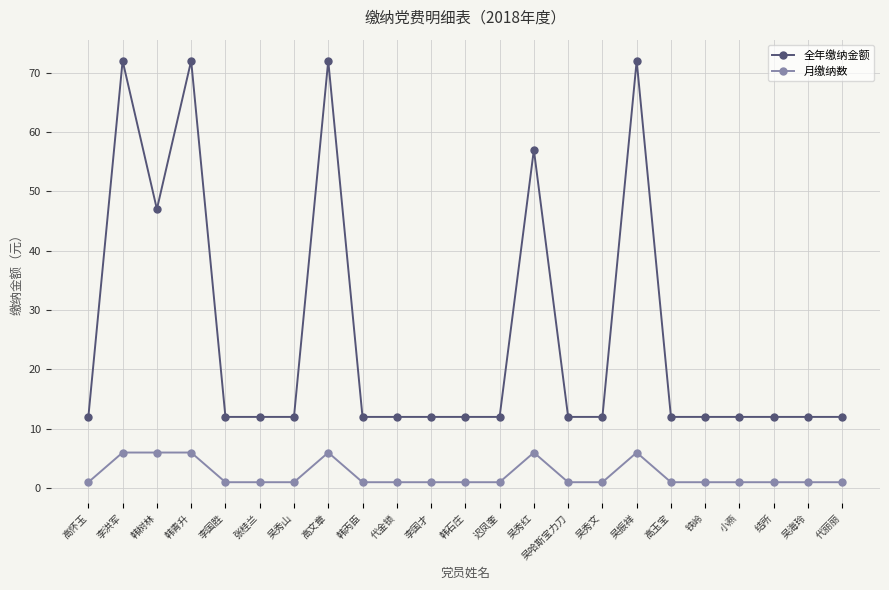

What is the approximate value of 月缴纳数 at 韩树林?

6